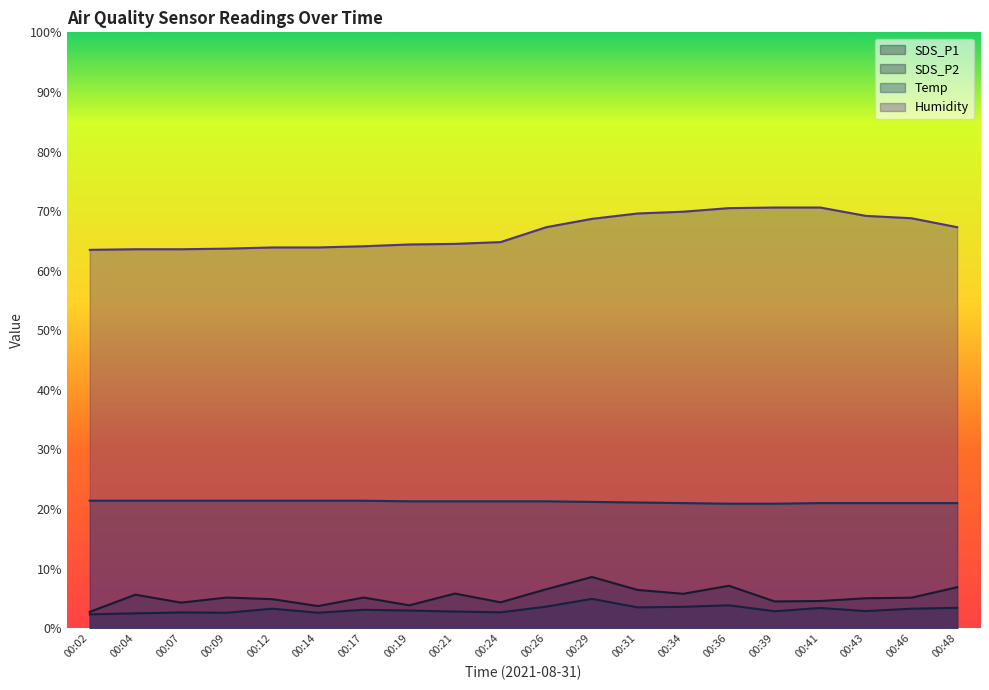

Which series has the largest range (max minus min)?

Humidity